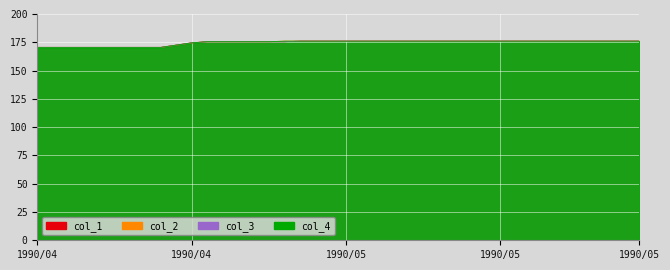

Rank the series by their maximum value, from highest to lowest.

col_1, col_2, col_3, col_4